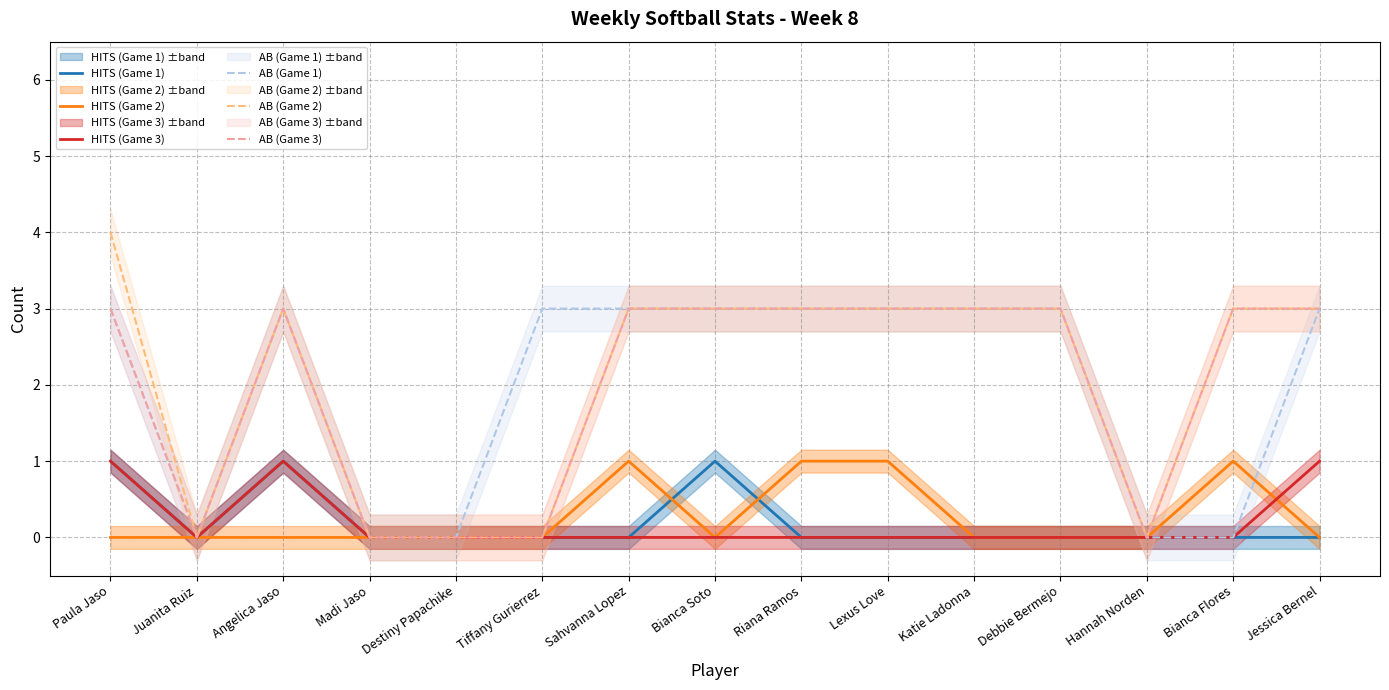

What is the difference between the second highest and minimum values in the HITS (Game 2) series?

1